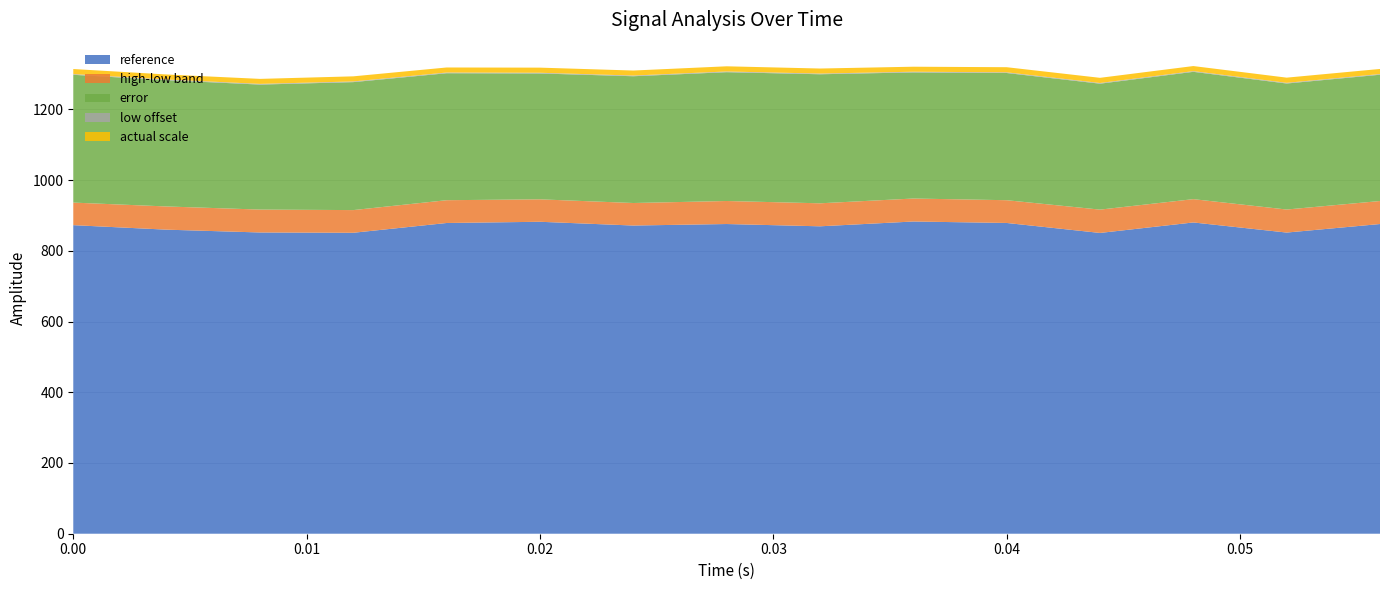

What is the highest value of the reference series?

882.9